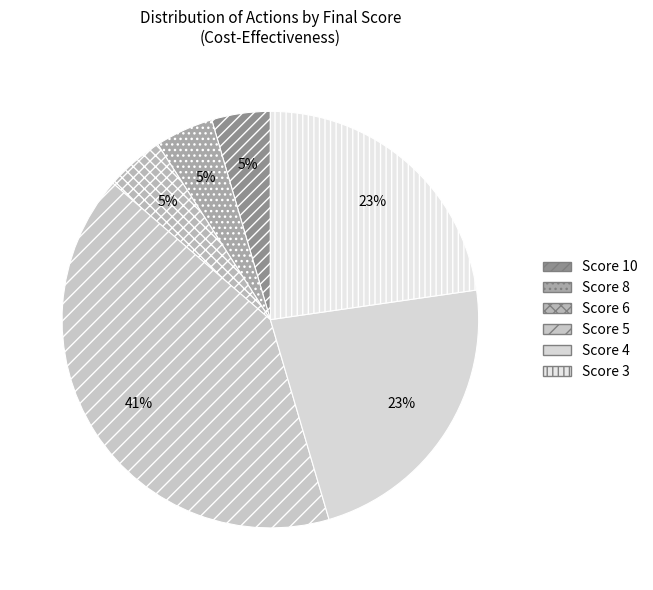

How many segments does this pie chart have?

6